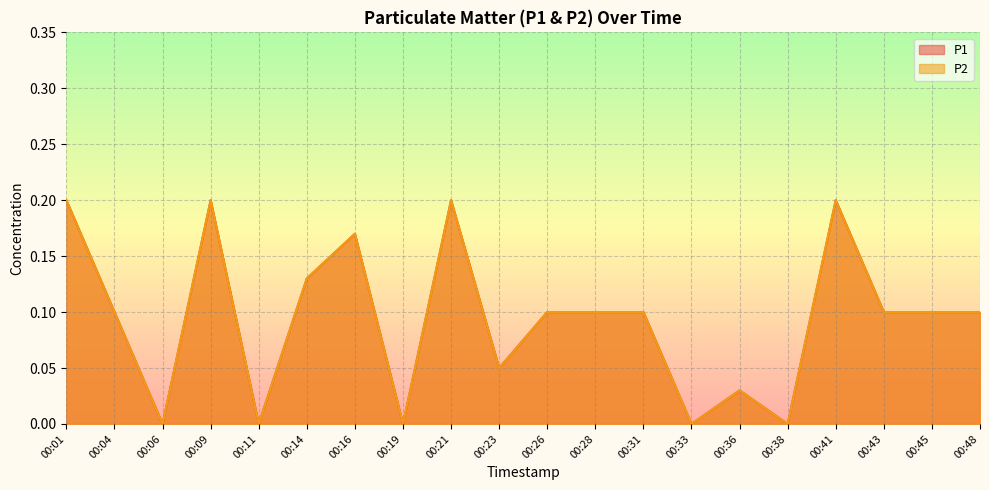

How many interior local valleys does the P1 series have?

6